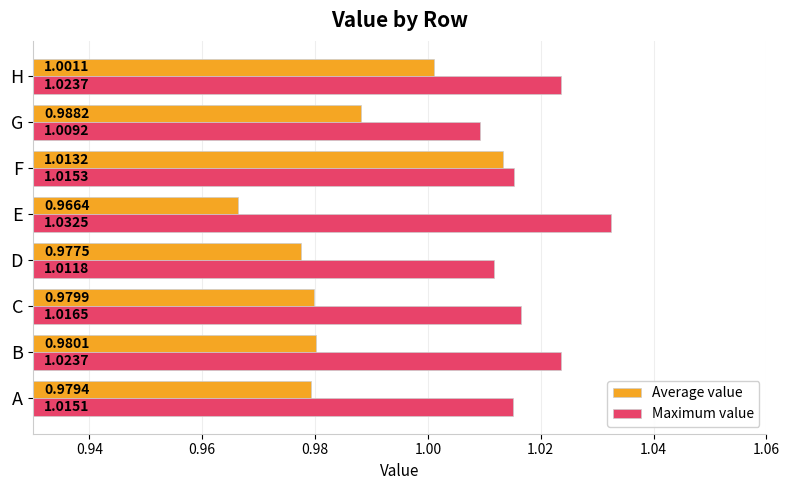

At which category does the chart reach its minimum across all series?

E